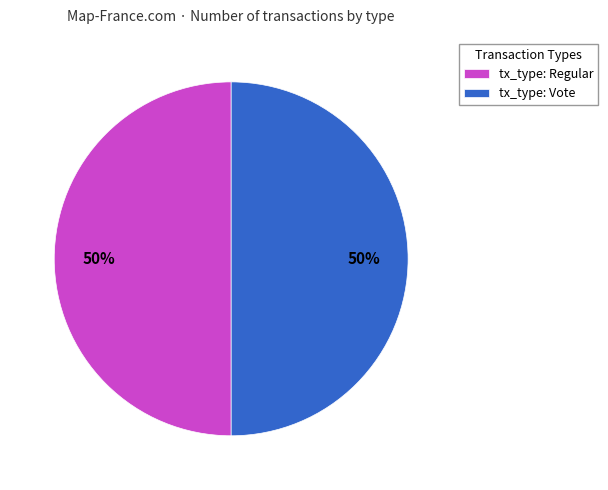

To the nearest percent, what is the average slice percentage?

50%